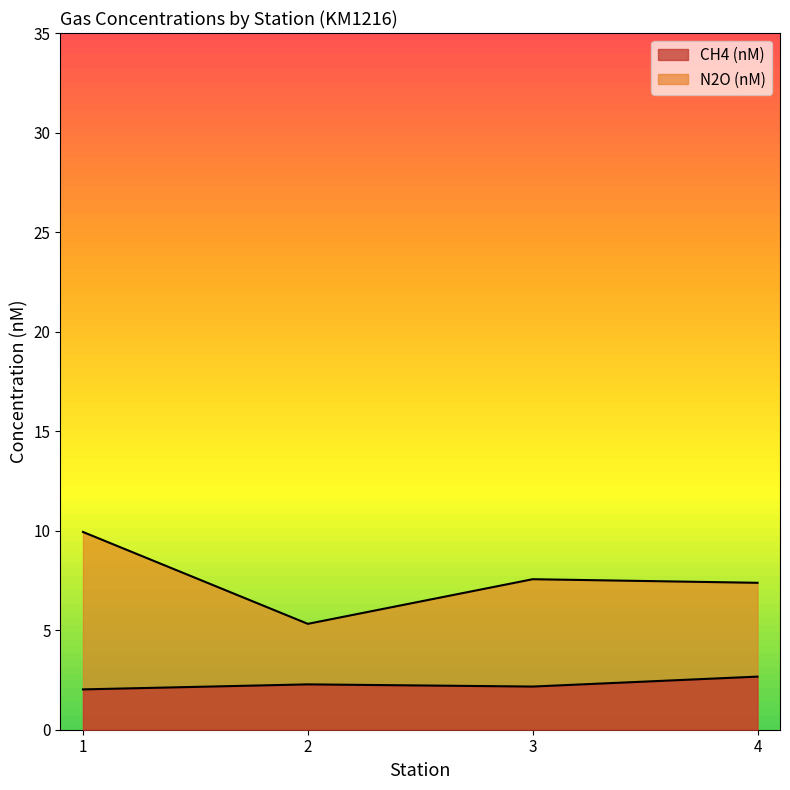

At which label does CH4 (nM) reach its peak?

4